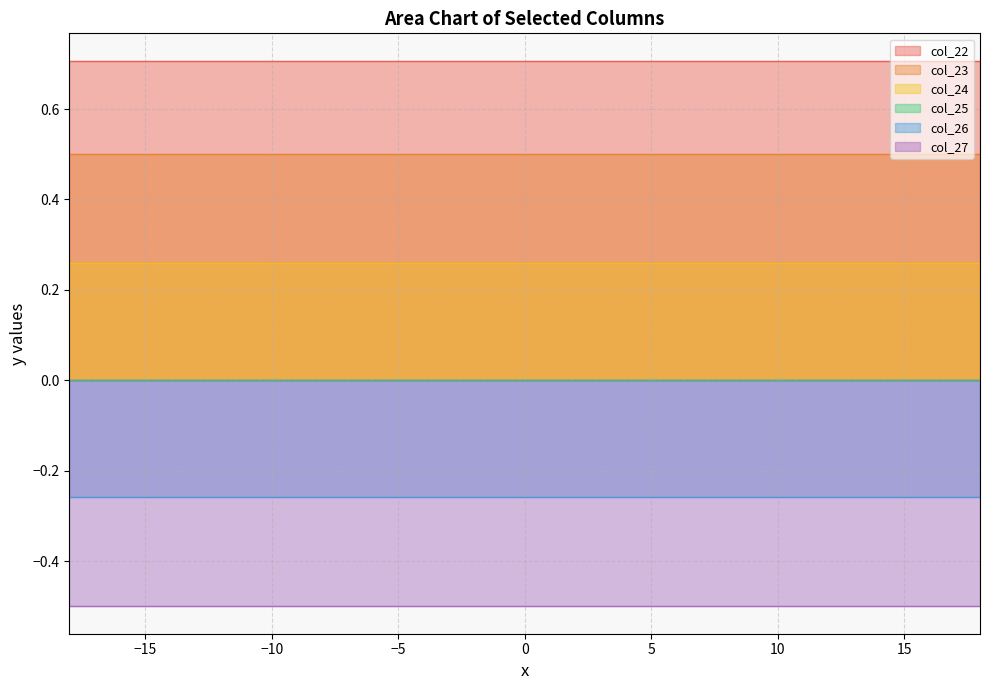

How many data points does each series have?

37